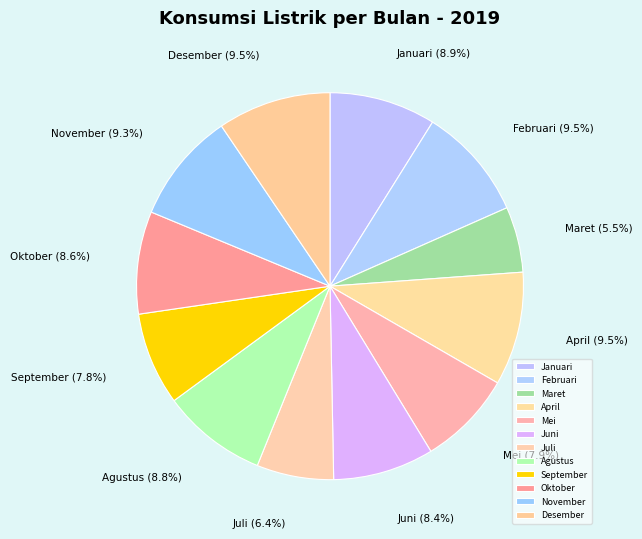

Is there any slice that represents more than half of the pie?

No